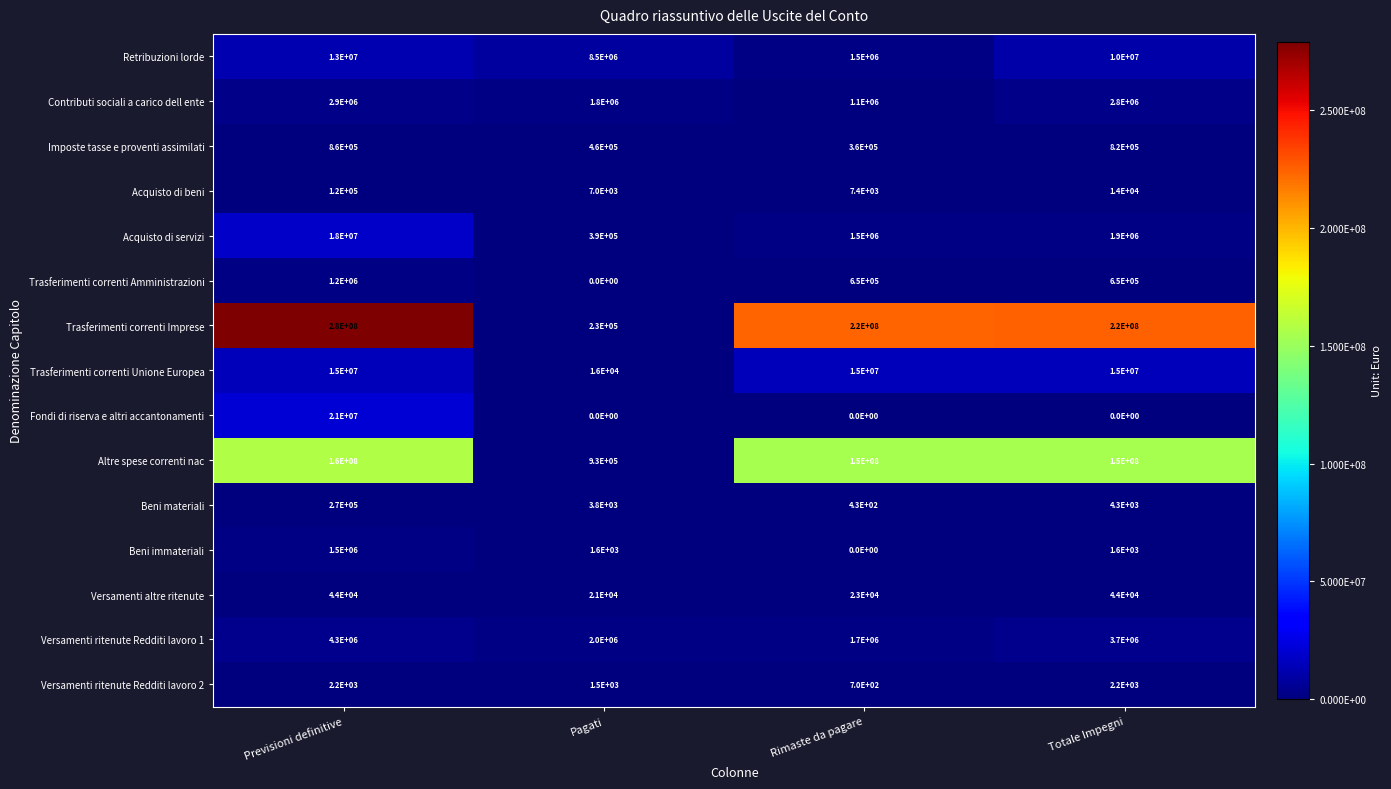

What is the difference between the second highest and second lowest values in the Contributi sociali a carico dell ente series?

1000000